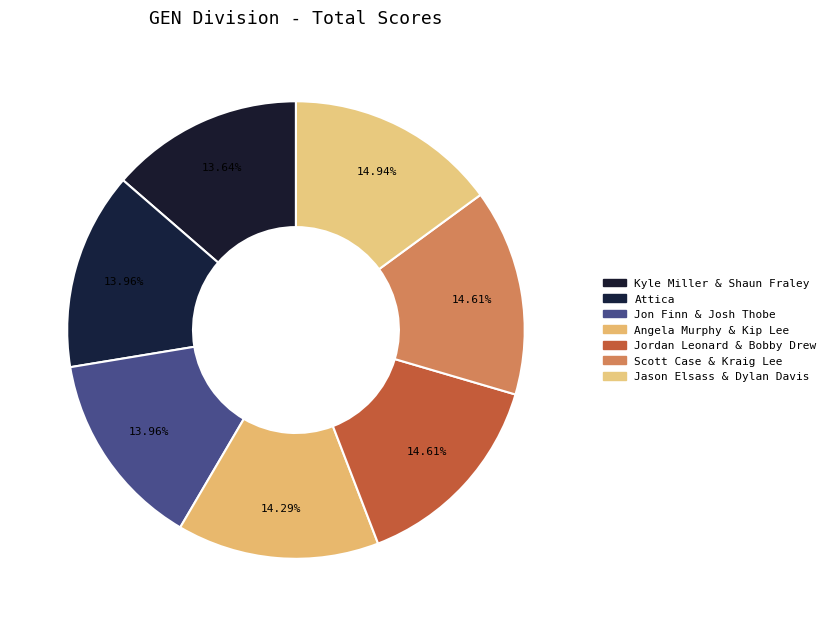

Which slice is the smallest?

Kyle Miller & Shaun Fraley